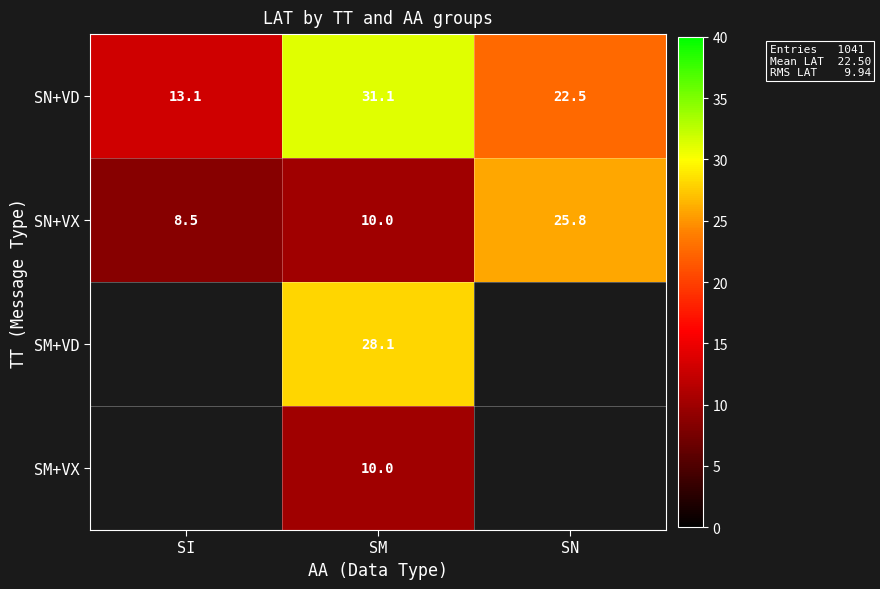

How many data points does each series have?

3